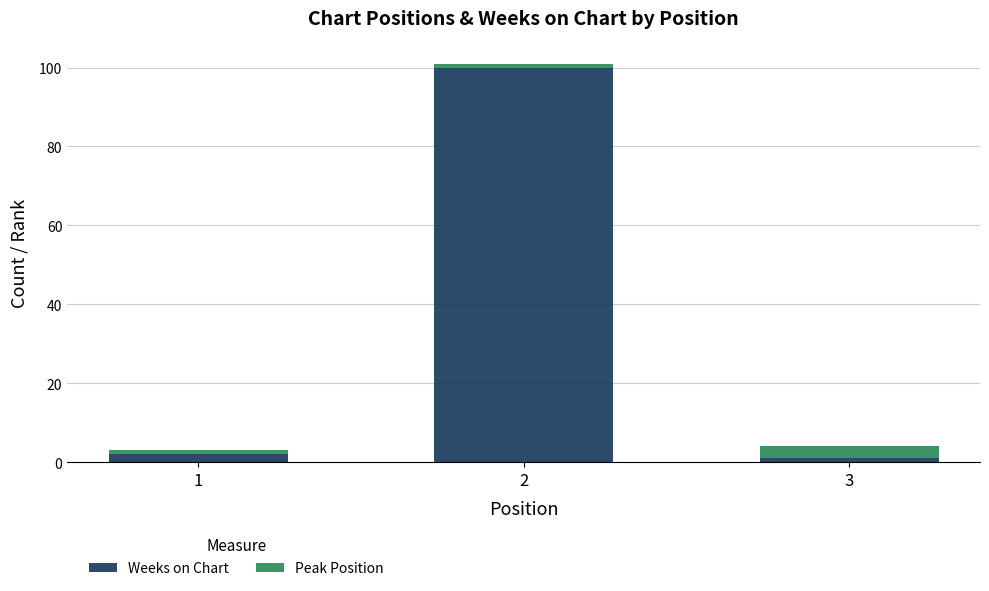

Reading left to right, transcribe the values for Weeks on Chart.

1=2	2=100	3=1